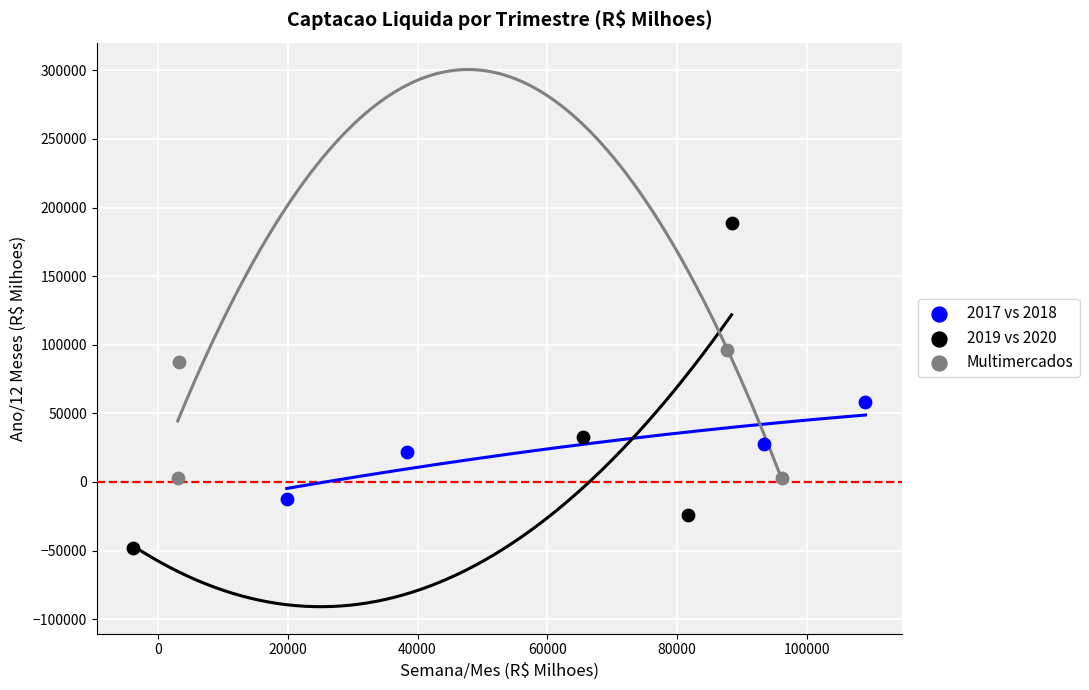

Which series reaches the minimum Y coordinate?

2019 vs 2020